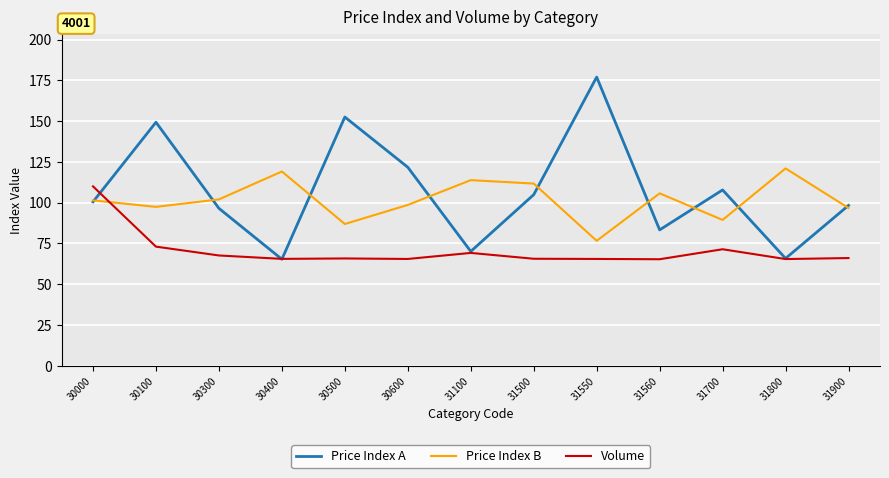

What is the highest value of the Price Index A series?

177.0